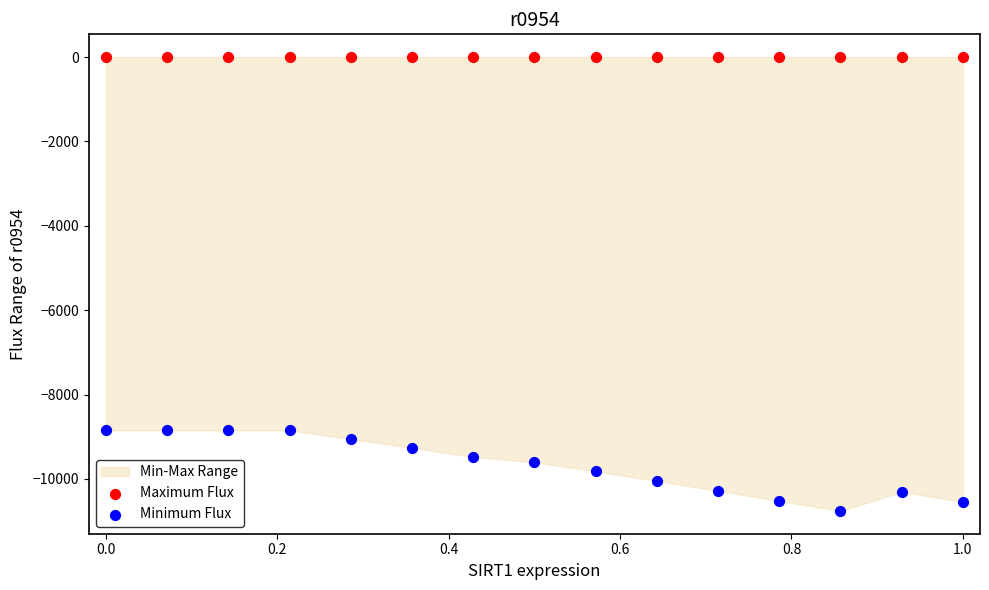

Which series reaches the minimum Y coordinate?

Minimum Flux